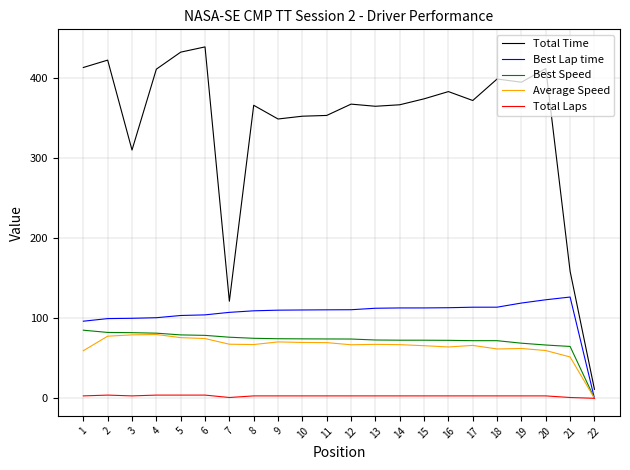

True or false: Best Lap time and Total Time intersect in this chart.

False